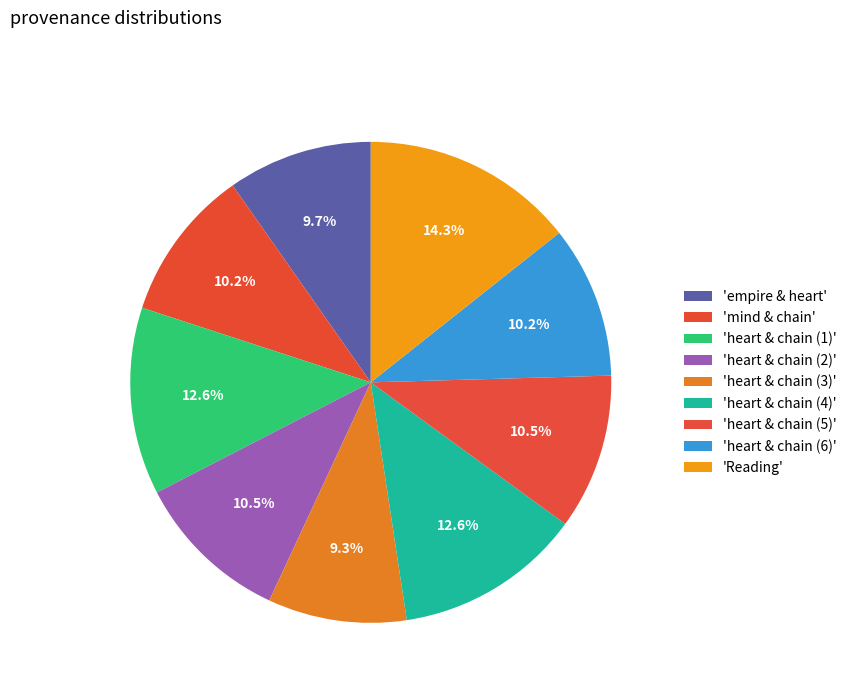

Count the number of slices in the pie.

9